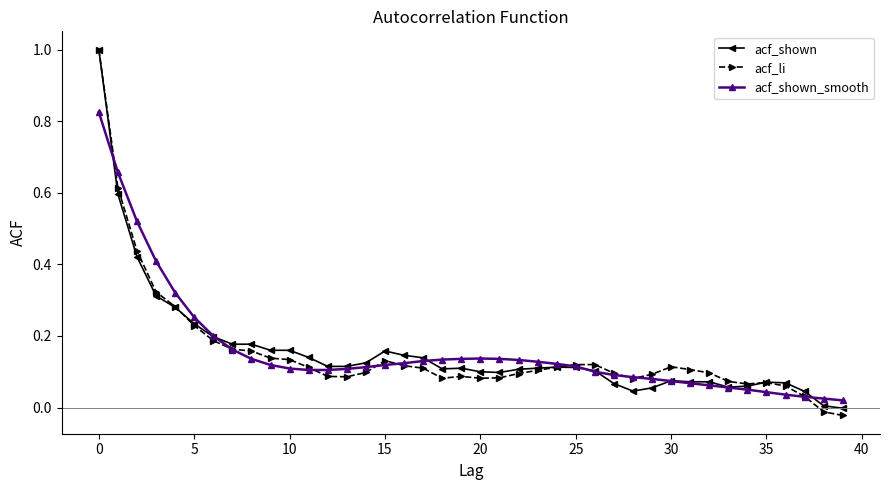

Which series has the widest spread of values?

acf_li